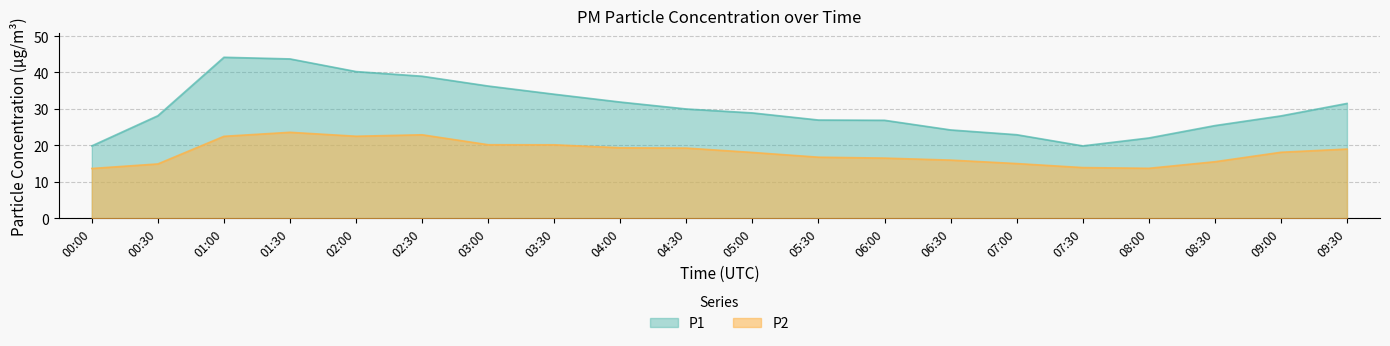

At which label does P2 first exceed 18?

01:00